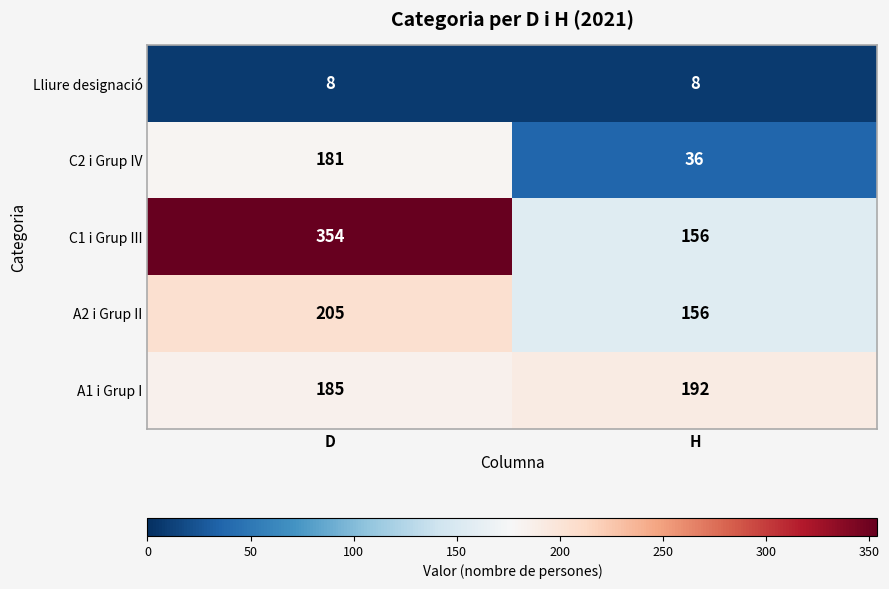

Which series has the widest spread of values?

C1 i Grup III